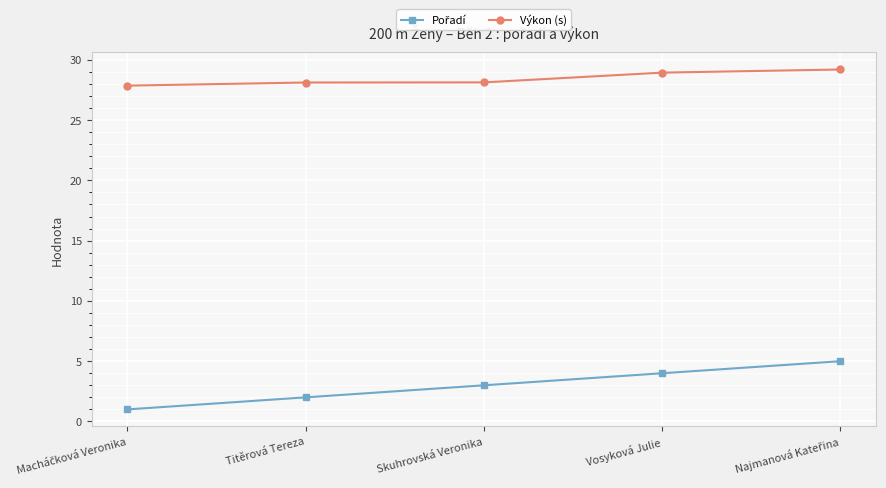

What value does the Výkon (s) series have at Skuhrovská Veronika?

28.1